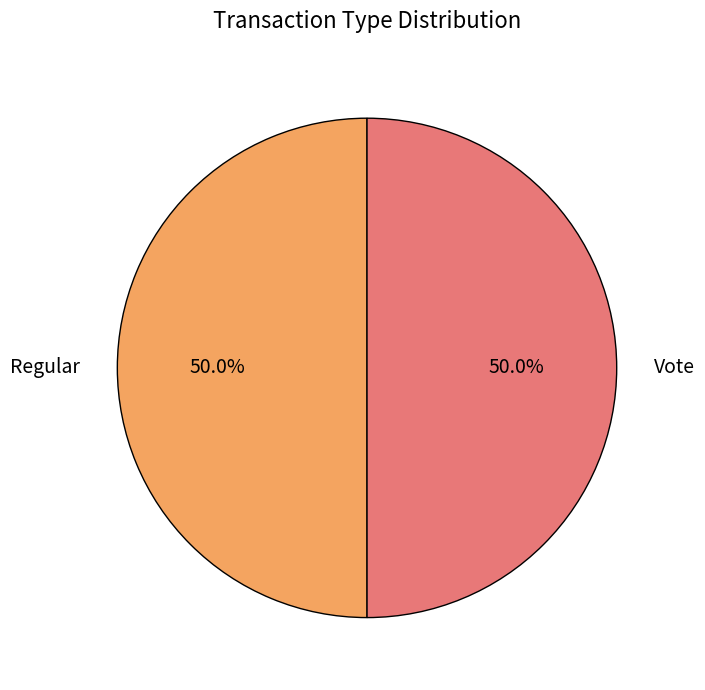

Approximately how many times larger is the value at Regular compared to Vote?

1.0